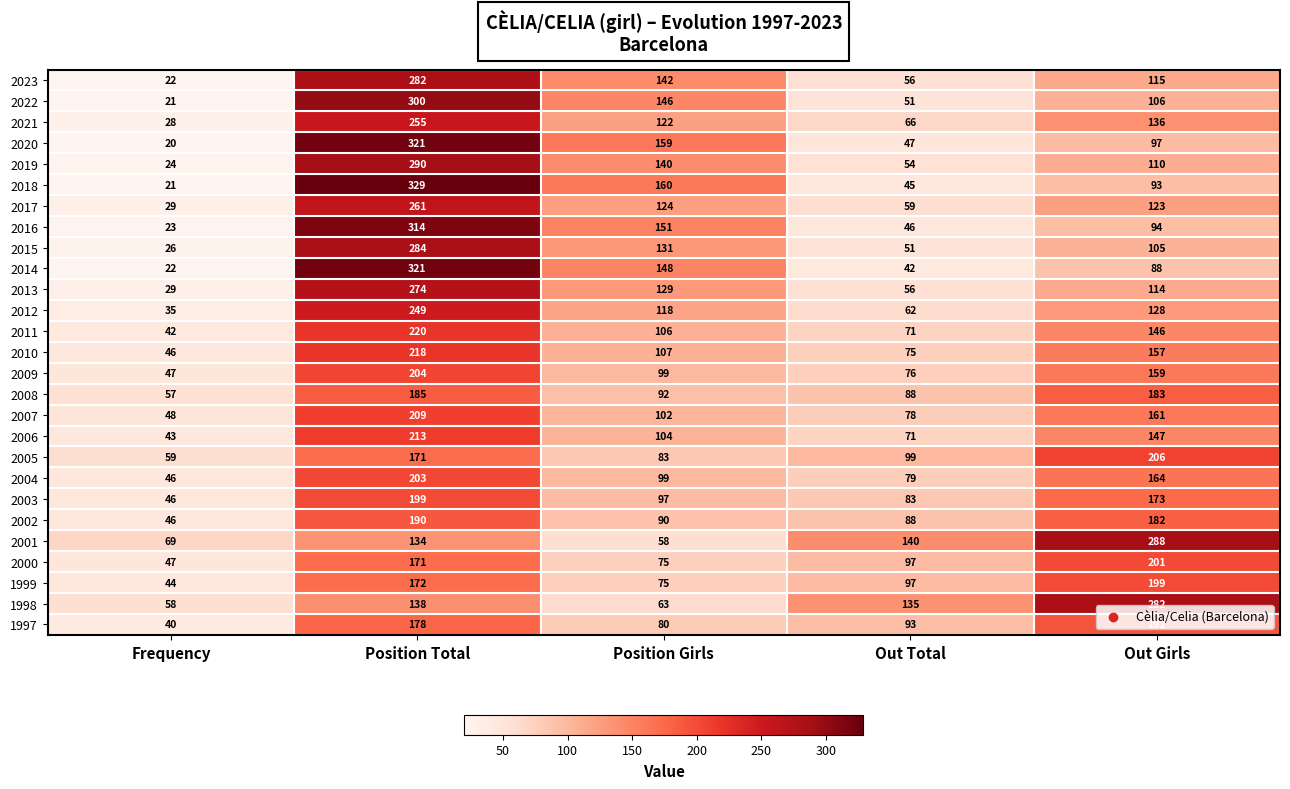

Which series has the largest range (max minus min)?

2018